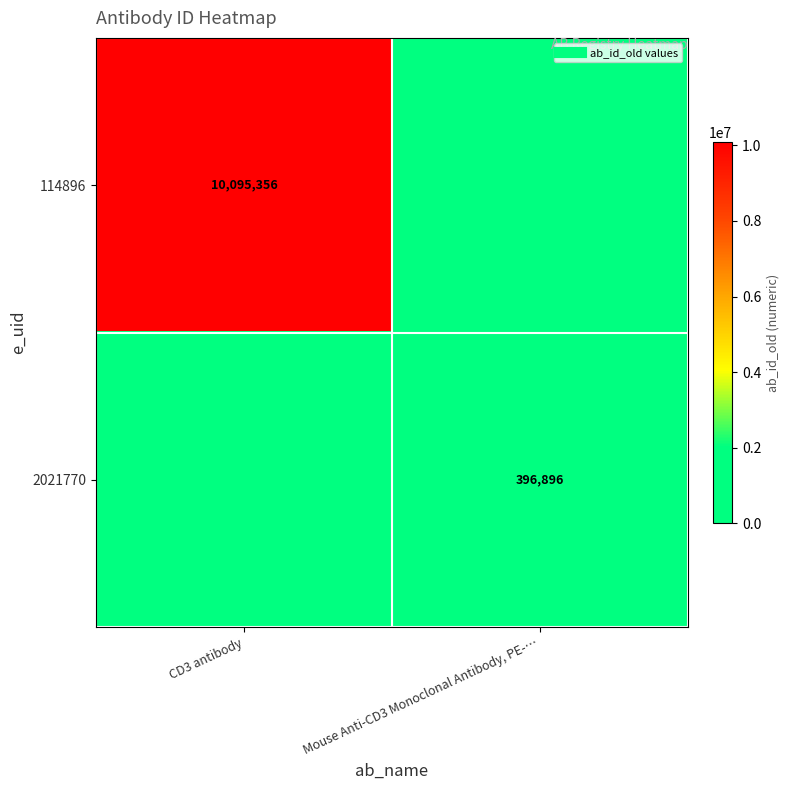

How many values in 114896 are above zero?

1